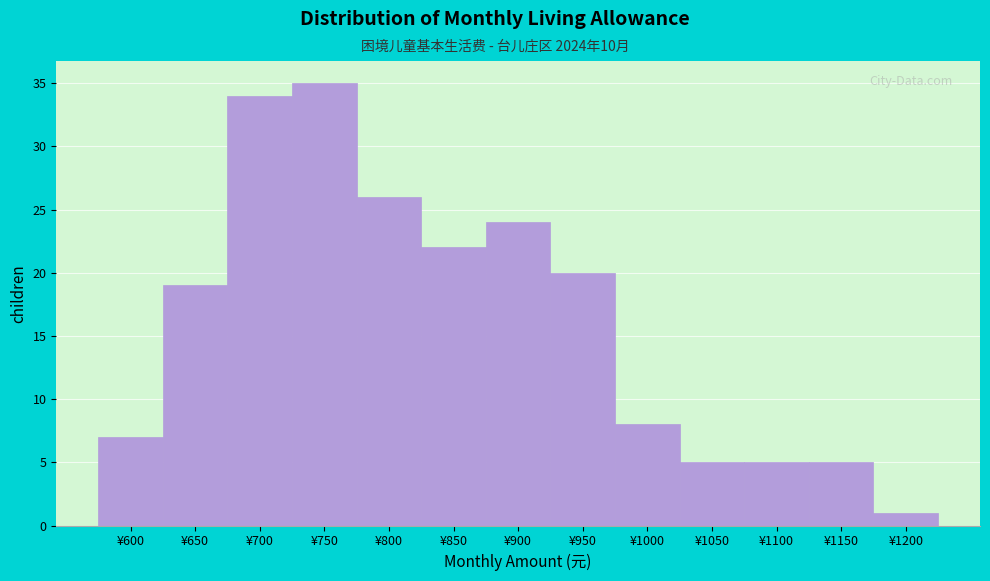

Reading right to left, list all the values displayed in this chart.

¥1200=1	¥1150=5	¥1100=5	¥1050=5	¥1000=8	¥950=20	¥900=24	¥850=22	¥800=26	¥750=35	¥700=34	¥650=19	¥600=7